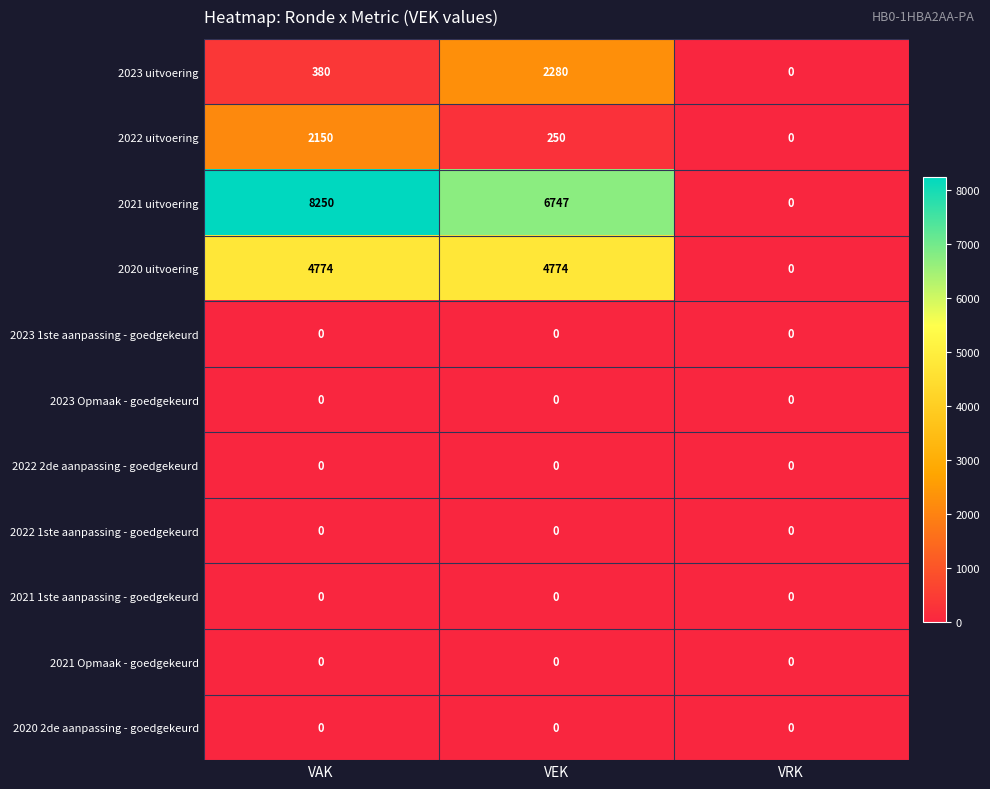

Between VAK and VRK, which series saw the biggest shift?

2021 uitvoering